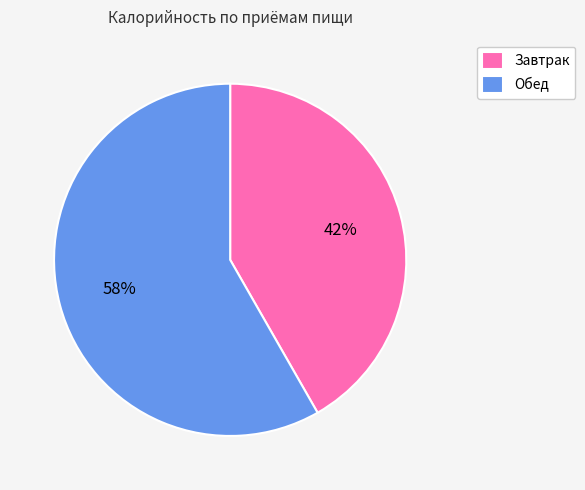

To the nearest percent, what is the combined percentage of Обед and Завтрак?

100%